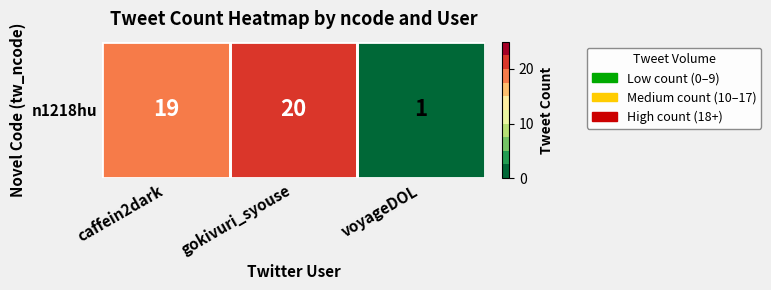

Between voyageDOL and gokivuri_syouse, which is larger?

gokivuri_syouse